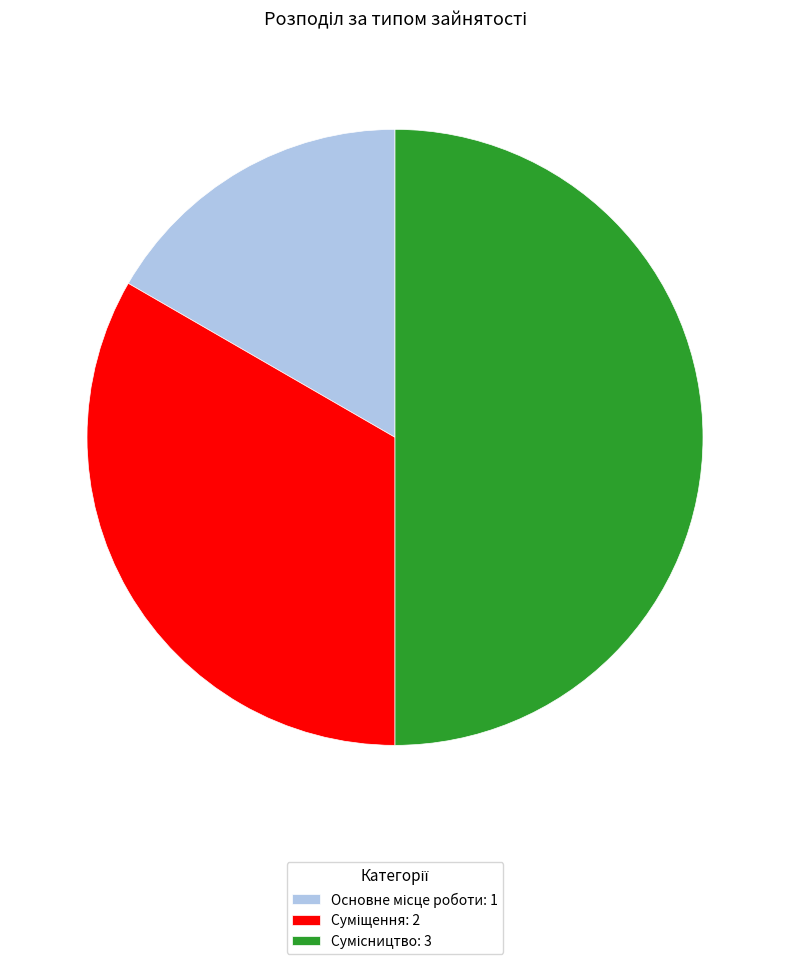

Does Суміщення represent more than half of the total?

No